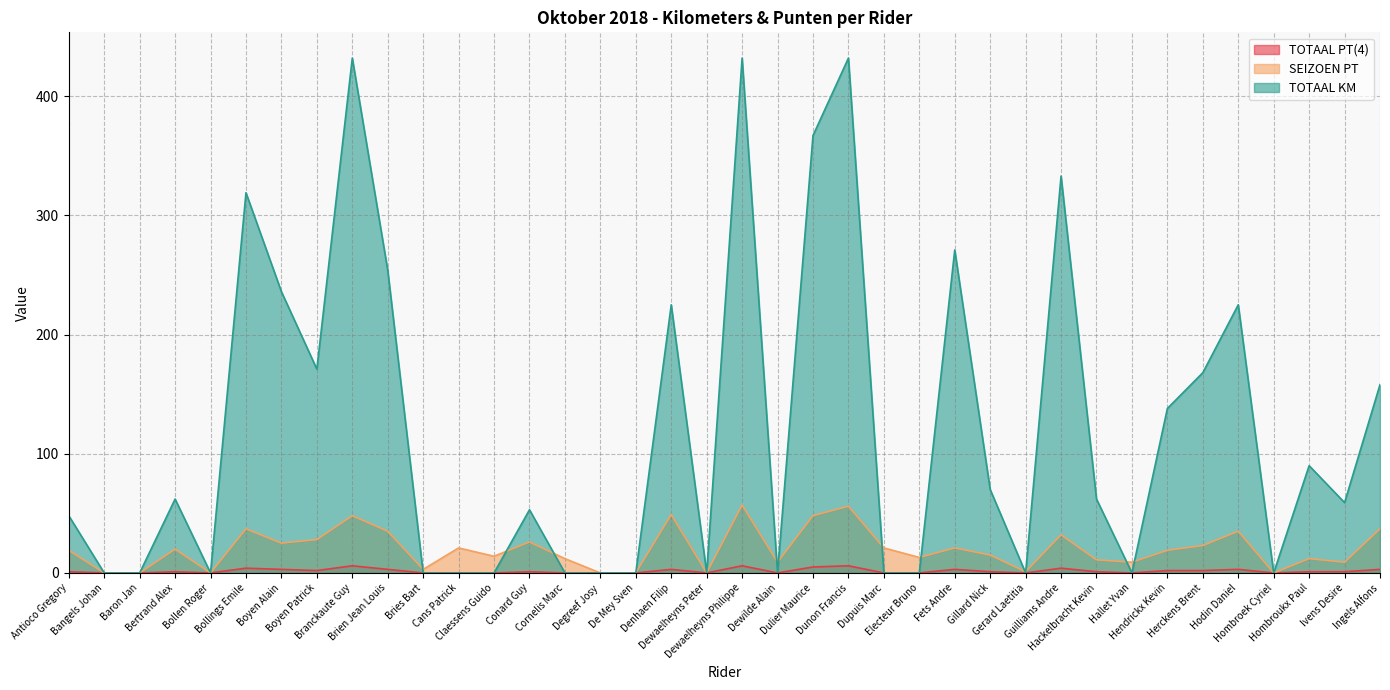

True or false: SEIZOEN PT has more than 0 interior local peaks.

True